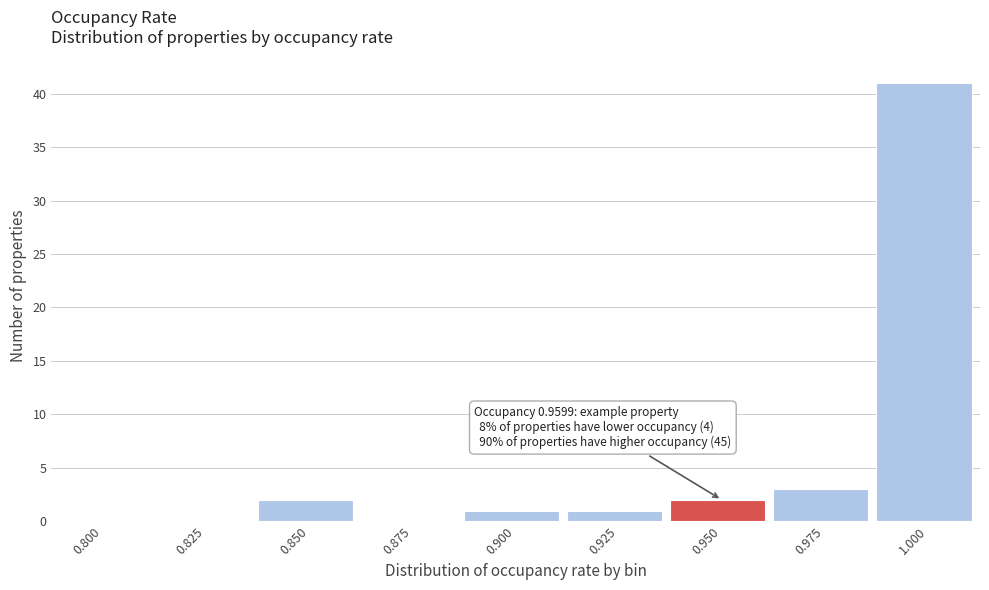

Reading left to right, transcribe all the data shown in this chart.

0.800=0	0.825=0	0.850=2	0.875=0	0.900=1	0.925=1	0.950=2	0.975=3	1.000=41